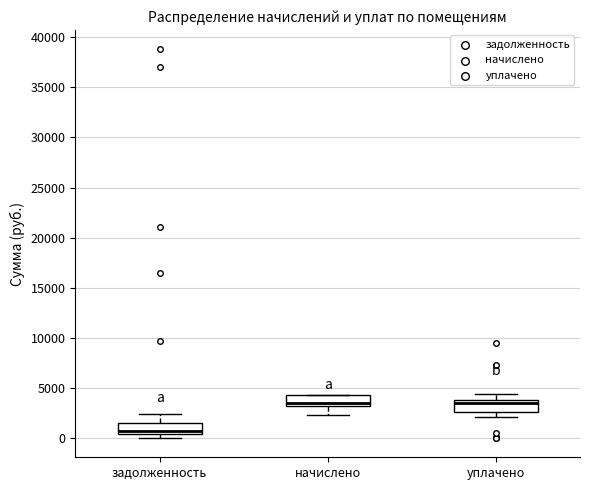

Where does the median line of the box for уплачено sit on the y-axis? The values are not printed on the chart, so give them approximately, as read against the axis.

3500